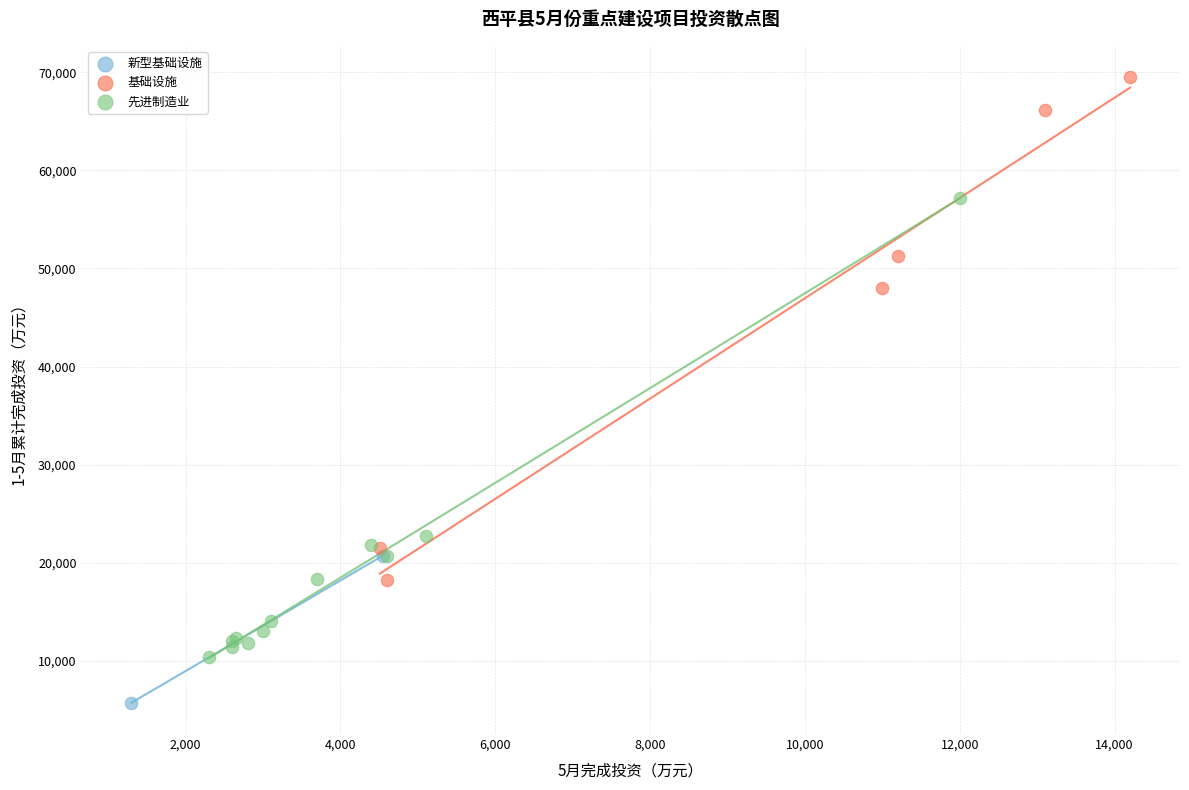

Which series reaches the maximum Y coordinate?

基础设施